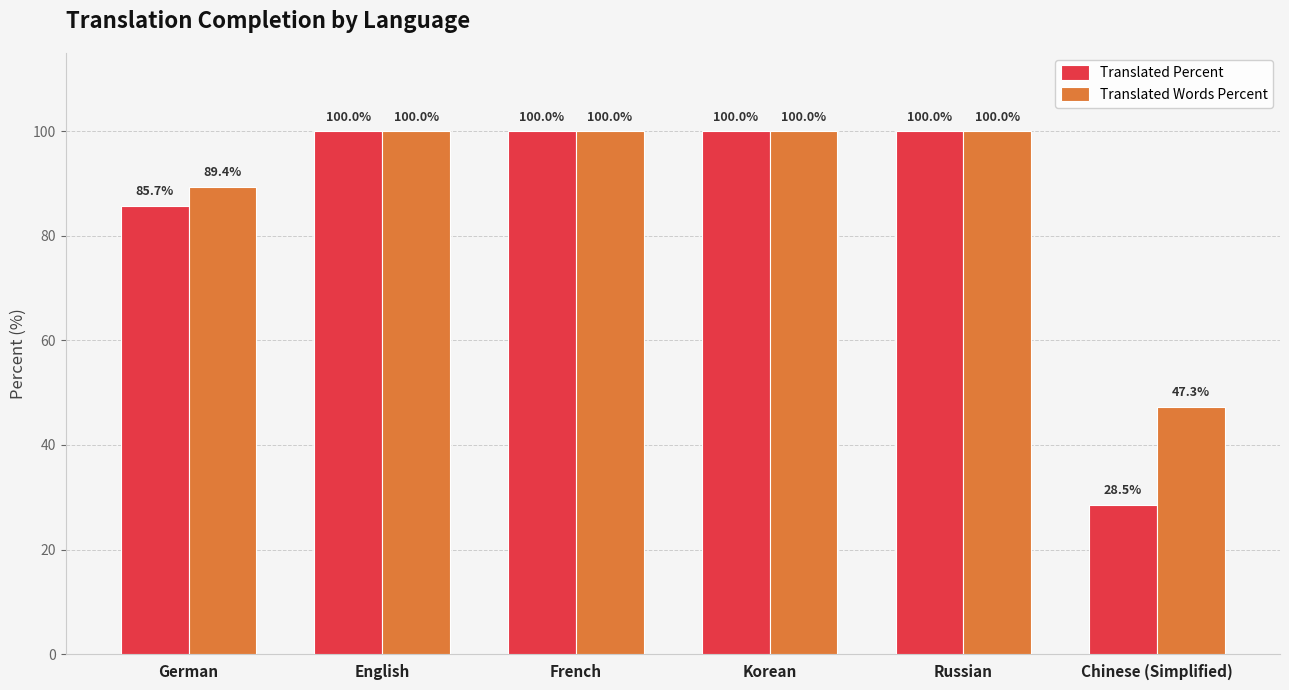

What position from the right is French?

4